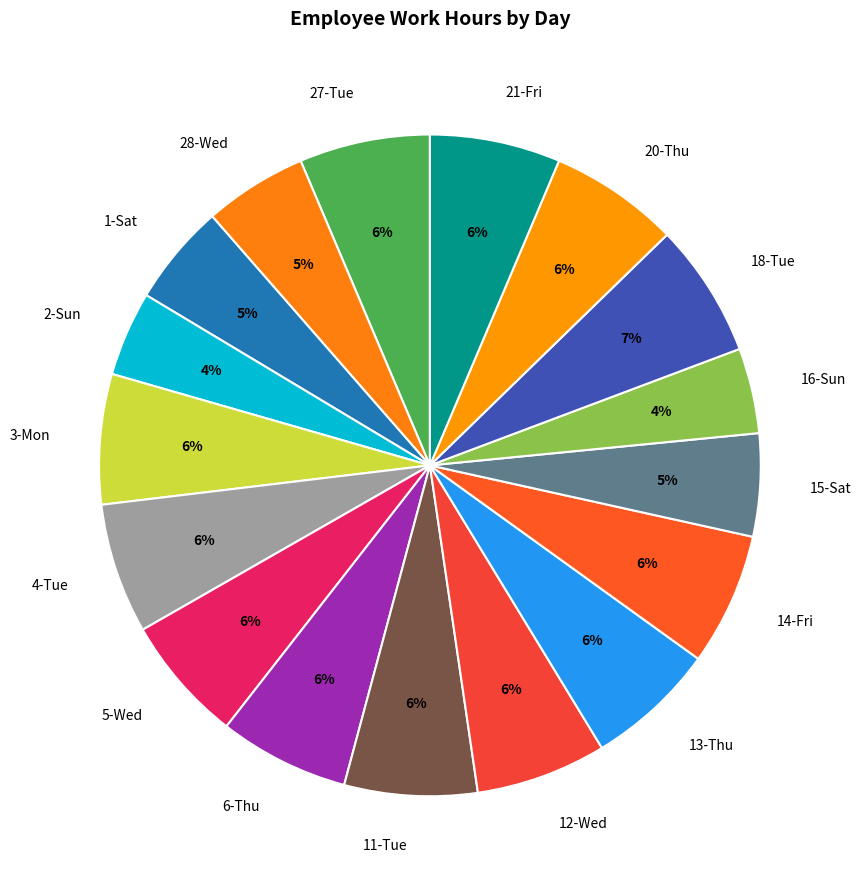

Count the number of slices in the pie.

17